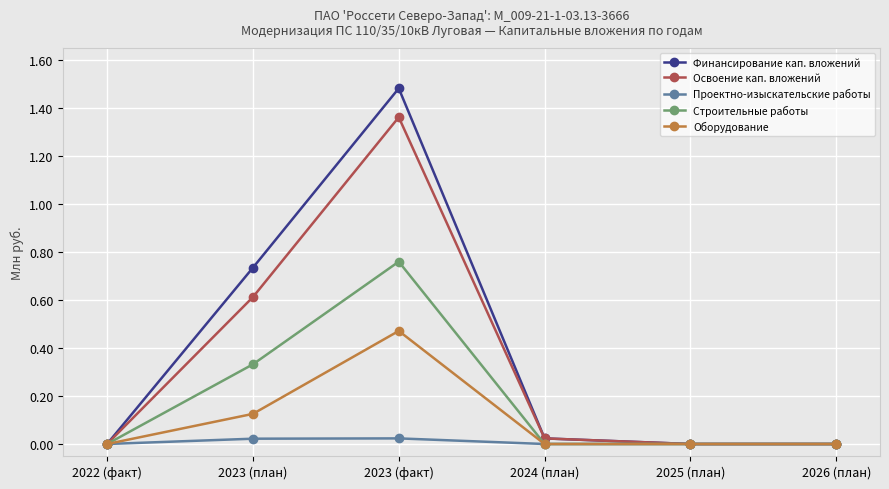

Rank the series by their maximum value, from lowest to highest.

Проектно-изыскательские работы, Оборудование, Строительные работы, Освоение кап. вложений, Финансирование кап. вложений